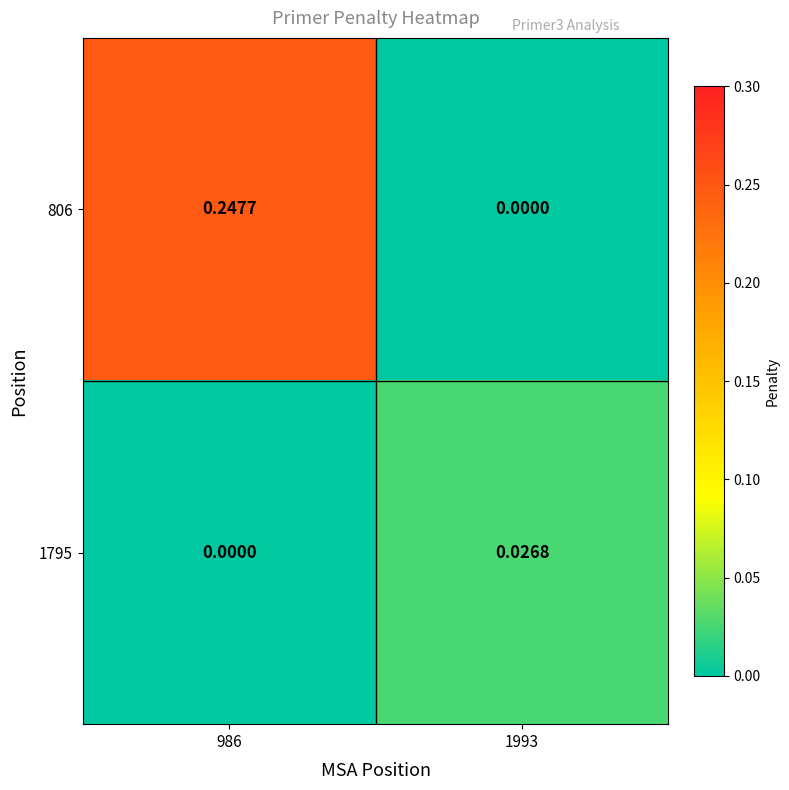

Reading left to right, extract all data points from this chart.

806: 986=0.2	1993=0.0
1795: 986=0.0	1993=0.0